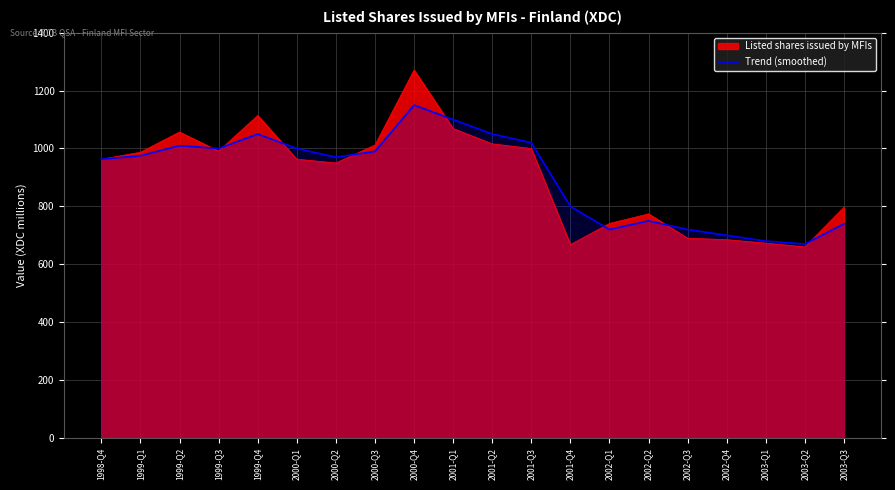

What is the approximate value at 2000-Q2?

970